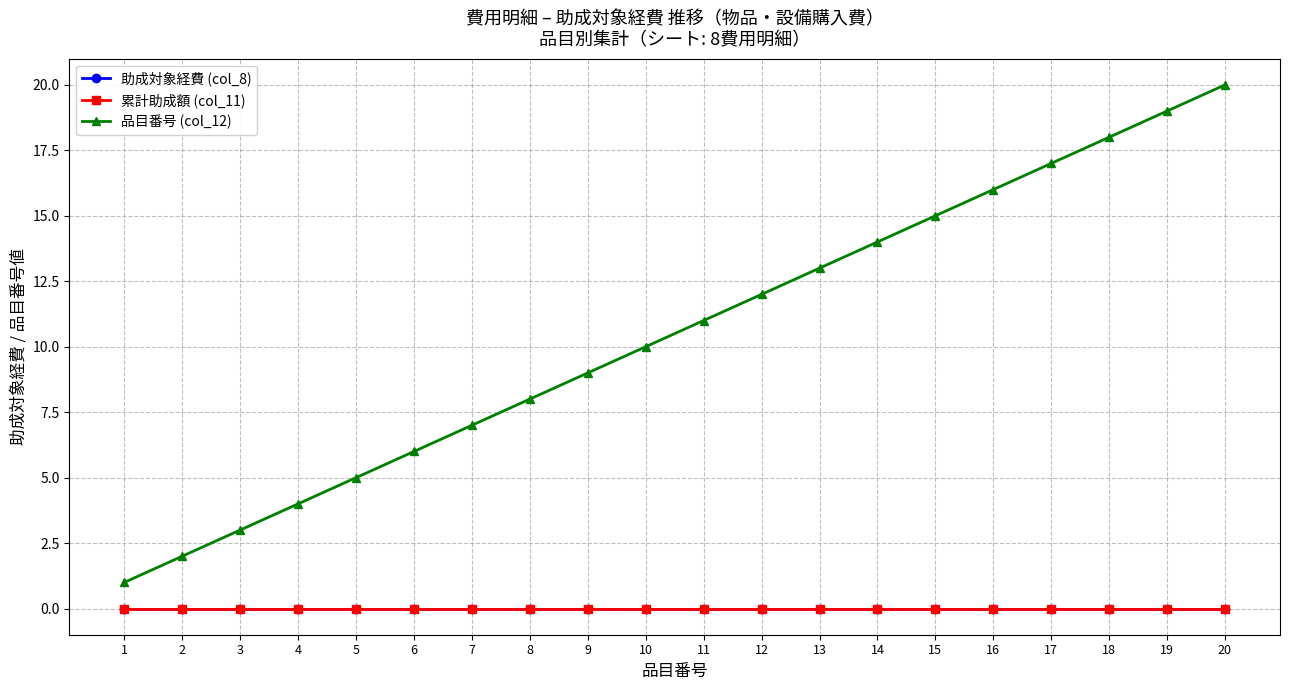

True or false: 品目番号 (col_12) and 助成対象経費 (col_8) intersect in this chart.

False